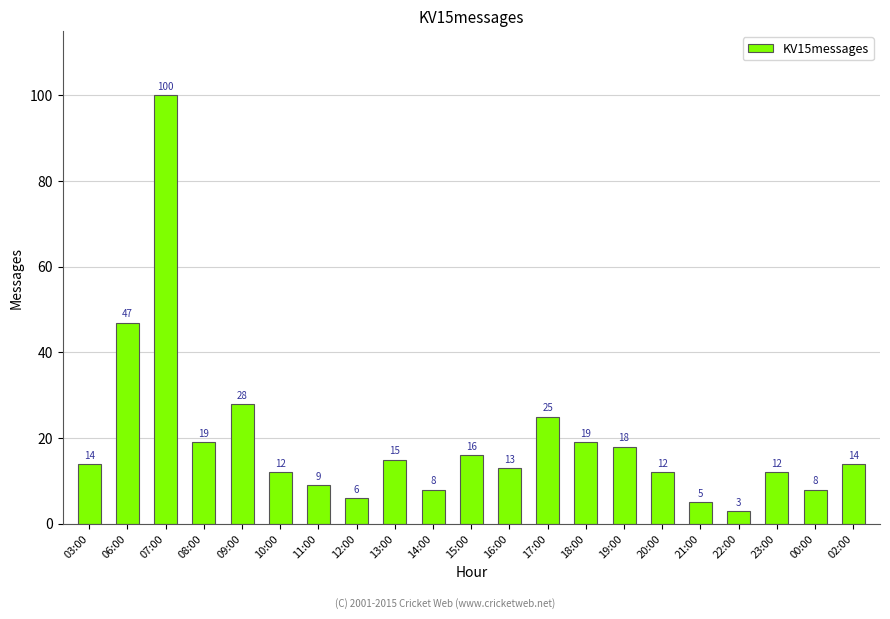

Does the chart contain stacked bars?

No